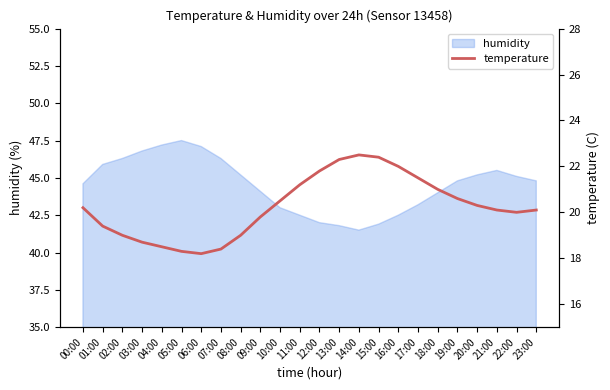

At which category does the data reach its first local valley?

06:00